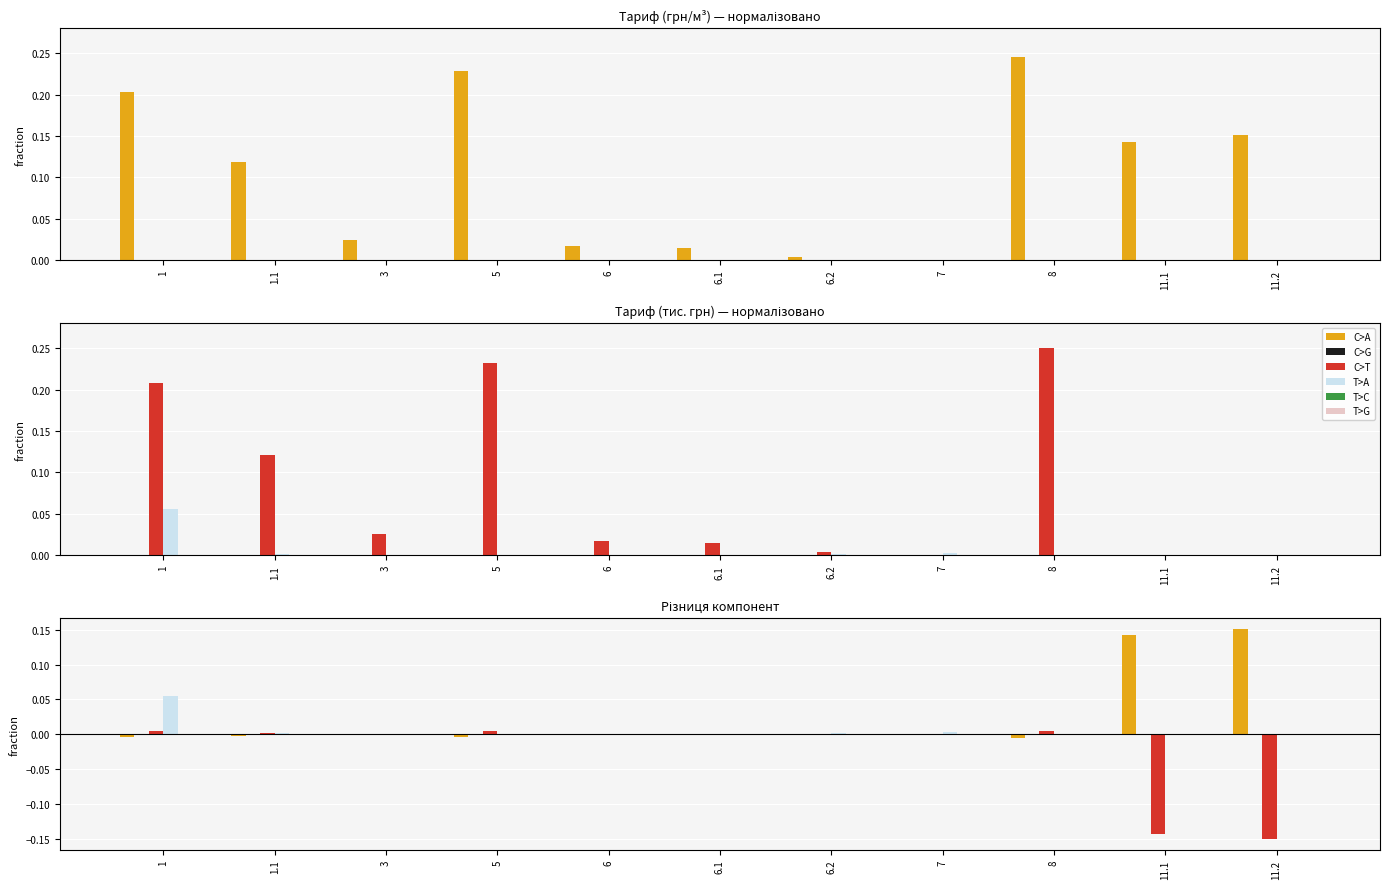

How many values in the C>T series exceed 0?

8